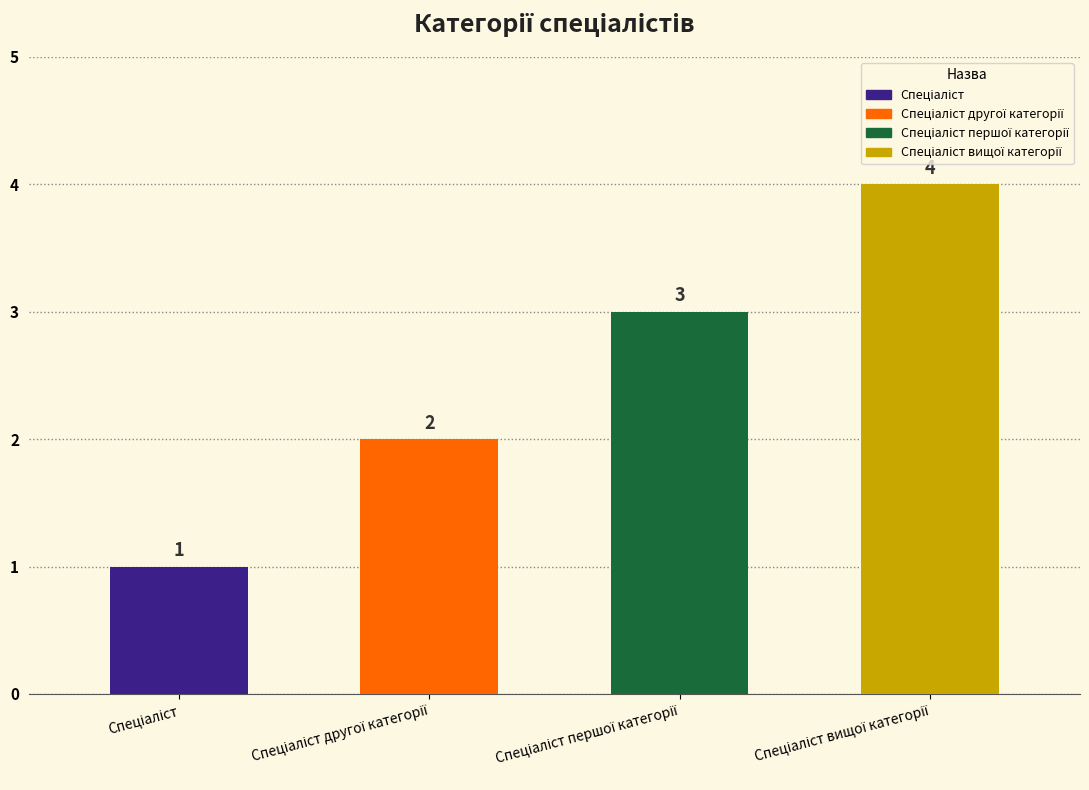

Where does the data first go above 3?

Спеціаліст вищої категорії